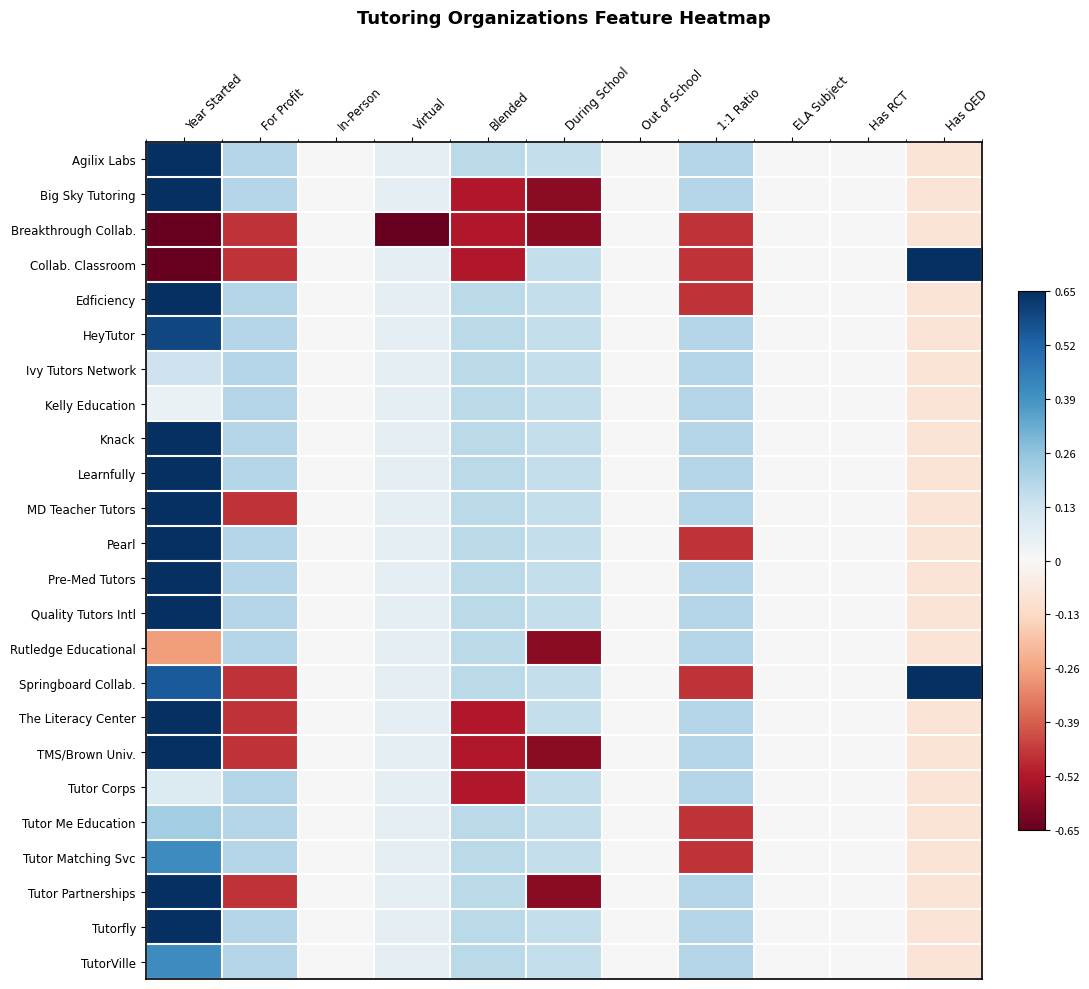

At Out of School, list the series in order from smallest to largest.

Agilix Labs, Big Sky Tutoring, Breakthrough Collab., Collab. Classroom, Edficiency, HeyTutor, Ivy Tutors Network, Kelly Education, Knack, Learnfully, MD Teacher Tutors, Pearl, Pre-Med Tutors, Quality Tutors Intl, Rutledge Educational, Springboard Collab., The Literacy Center, TMS/Brown Univ., Tutor Corps, Tutor Me Education, Tutor Matching Svc, Tutor Partnerships, Tutorfly, TutorVille